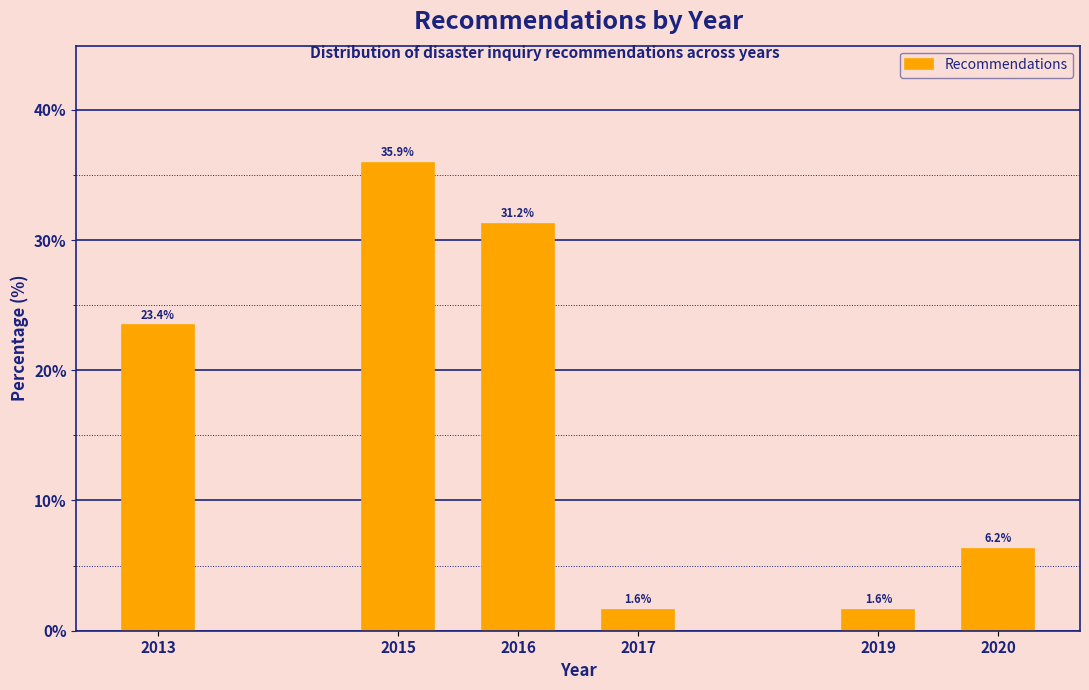

What value does the data have at 2017?

1.6